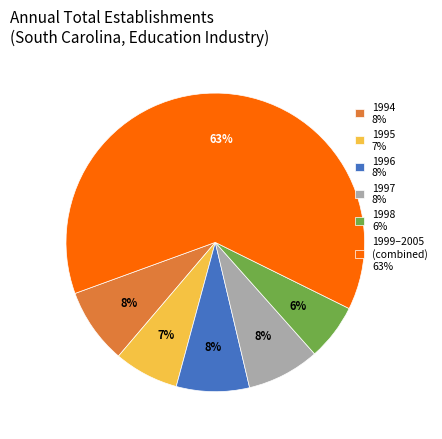

Does any single category account for the majority?

Yes